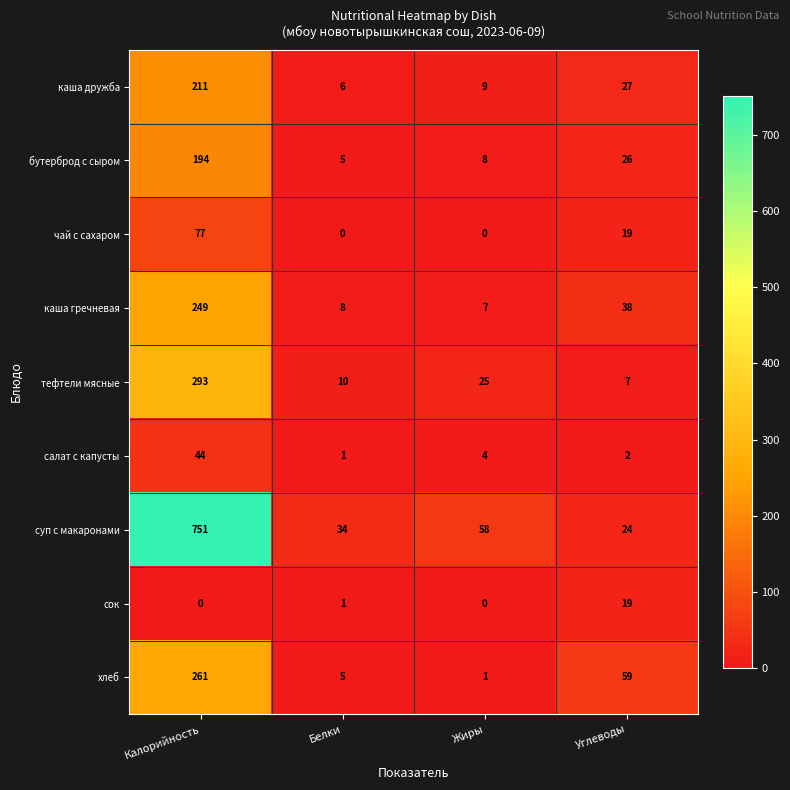

What is the maximum value shown in the chart?

751